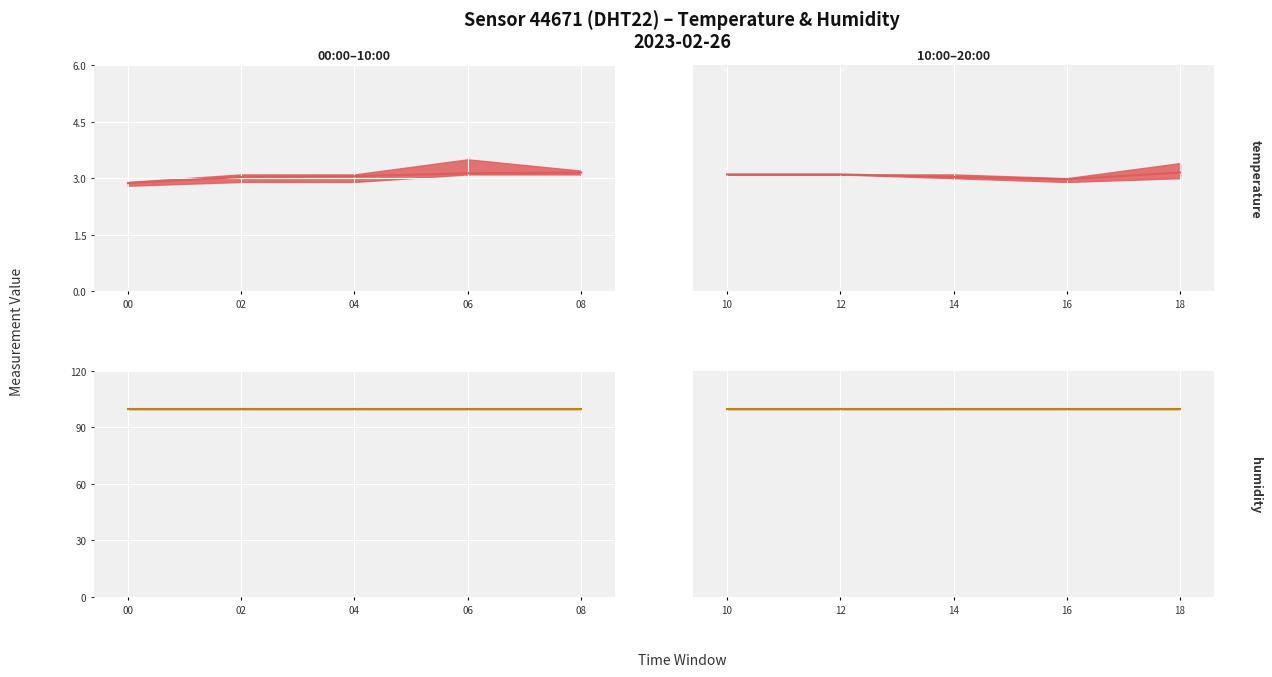

True or false: temperature avg has a value of 5.1 at 18.

False